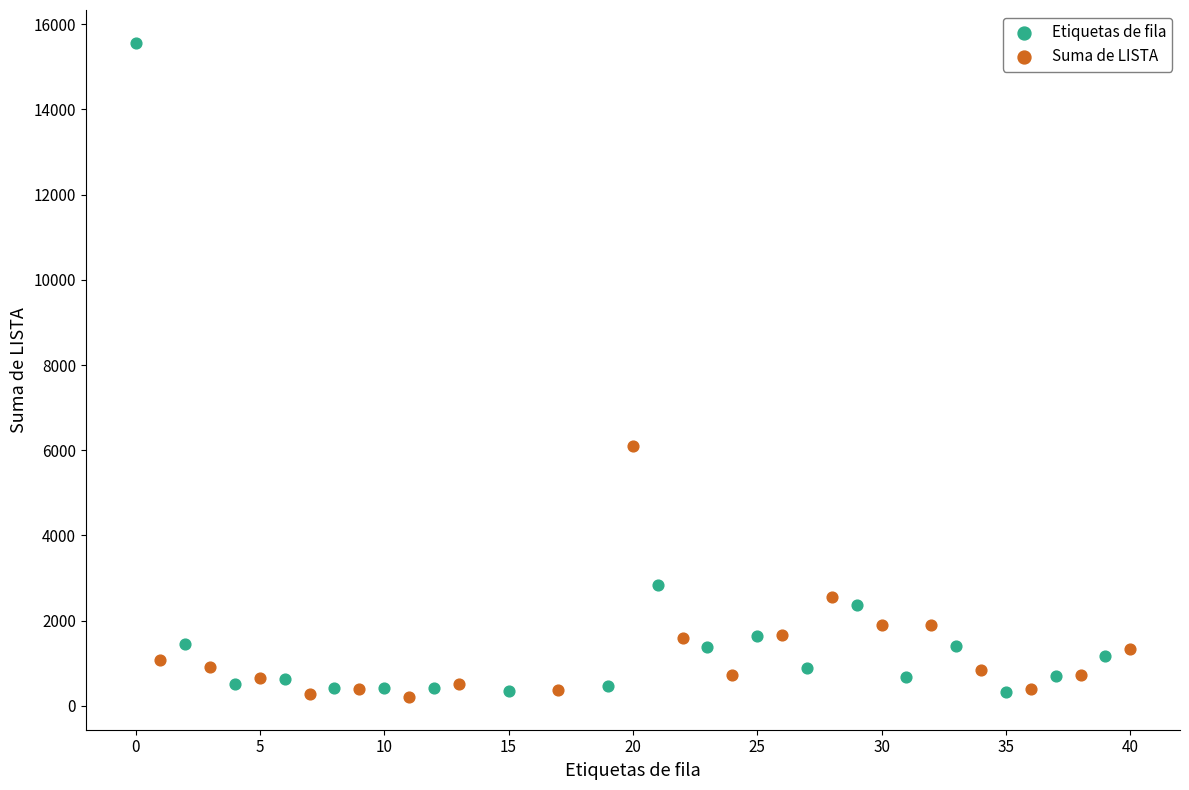

Which series contains the highest Y value?

Etiquetas de fila